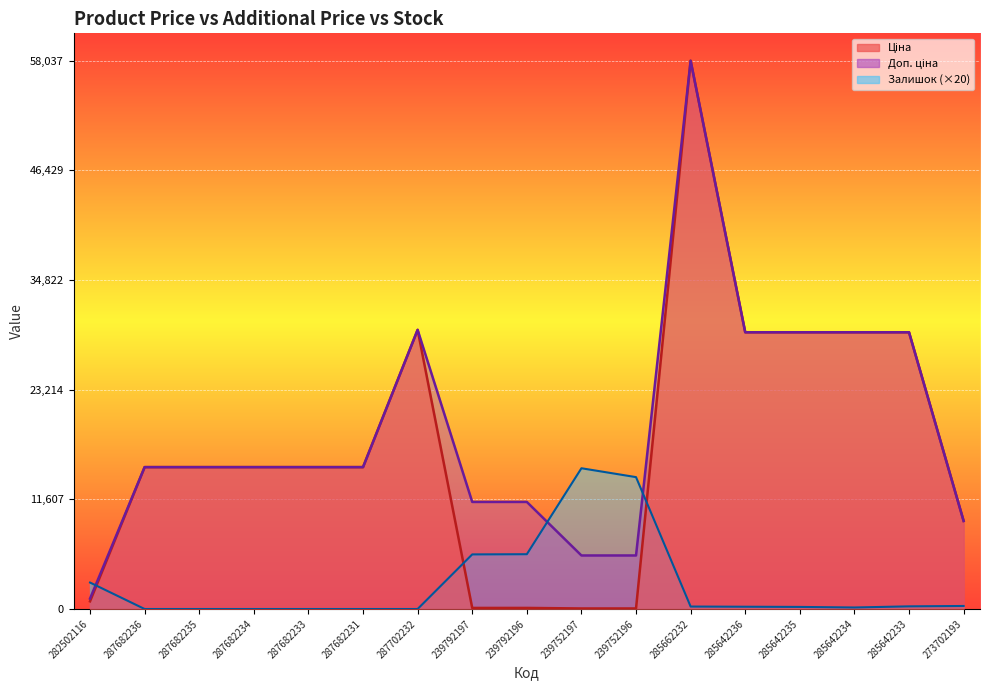

True or false: Ціна and Доп. ціна cross at least once.

False